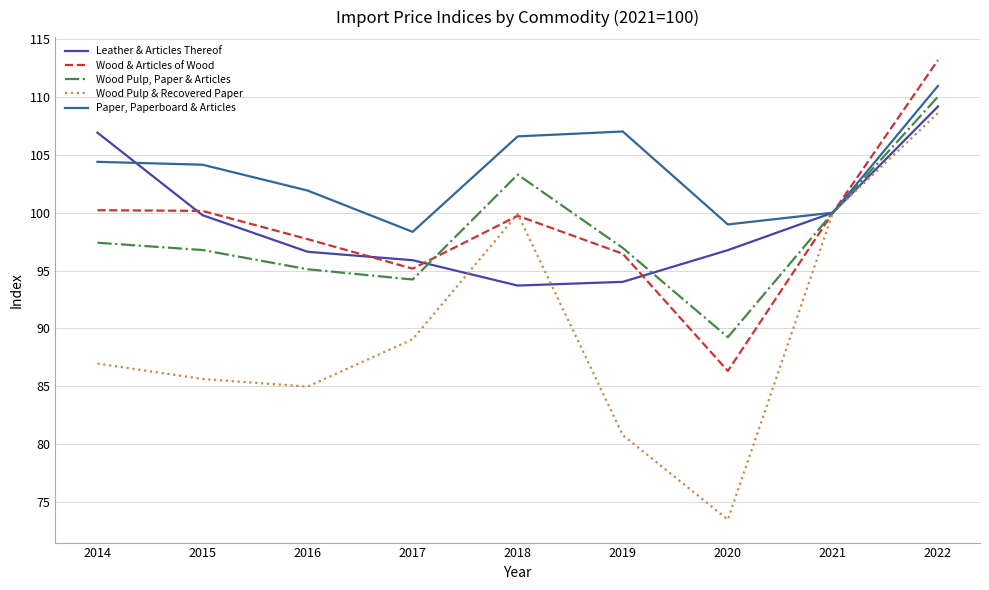

Read the Wood Pulp, Paper & Articles value at 2018.

103.3